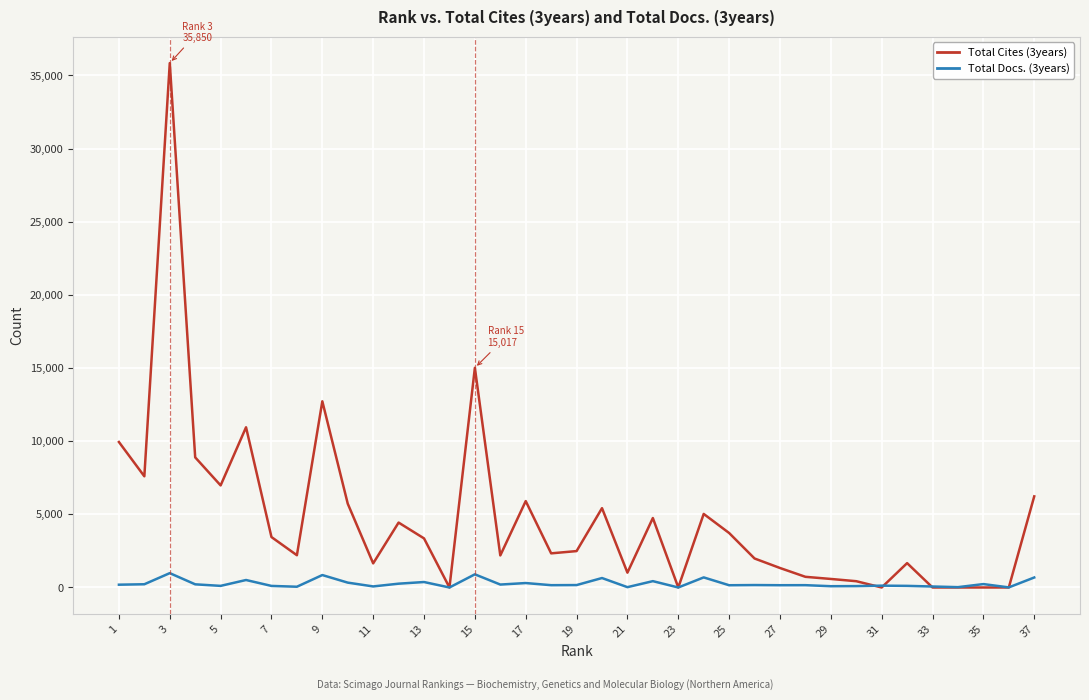

List the series in order of their peak value, highest first.

Total Cites (3years), Total Docs. (3years)